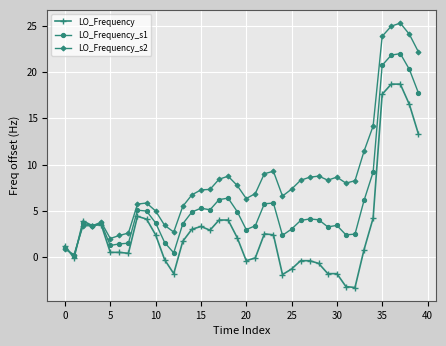

What is the minimum value shown in the chart?

-3.3